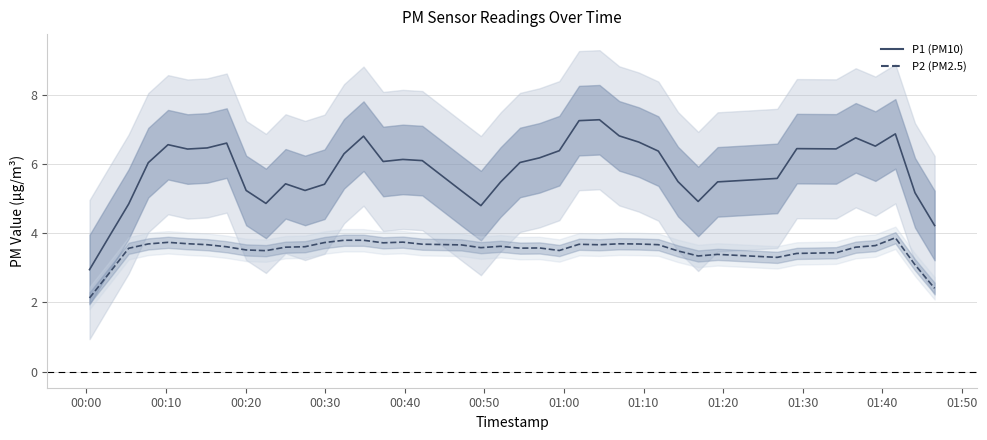

What is the difference between the maximum and second lowest values in the P2 series?

1.5